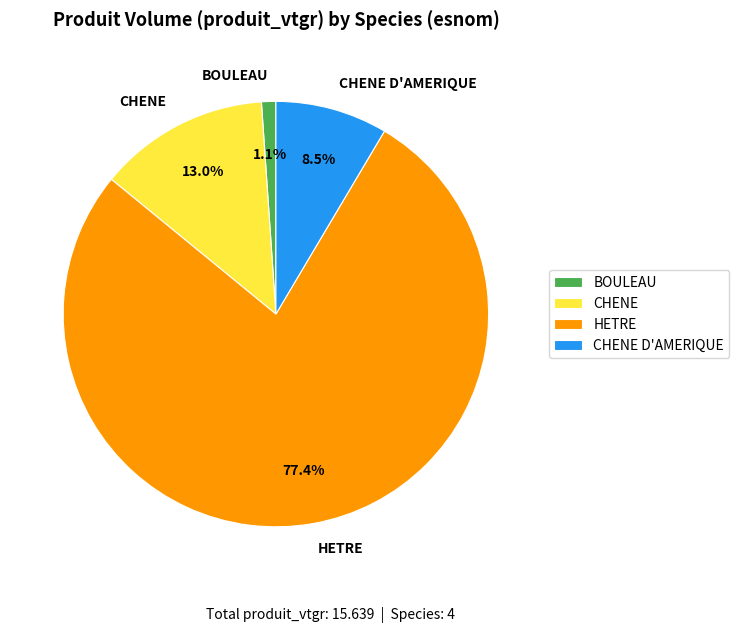

To the nearest percent, what is the difference between the largest and smallest slice percentages?

76%